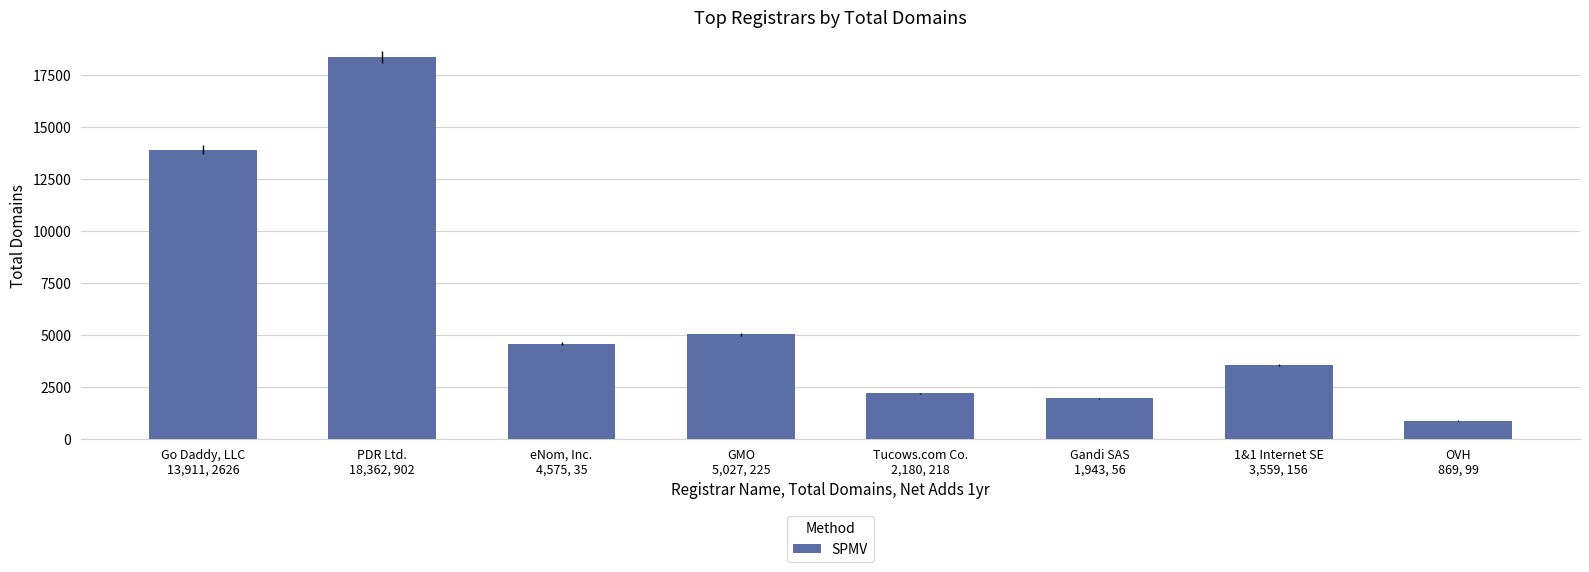

At which category does the chart reach its minimum across all series?

OVH
869, 99